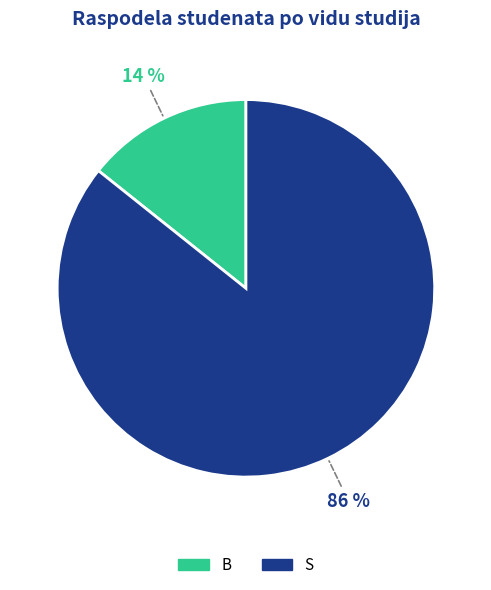

Combined, do B and S account for over 50%?

Yes